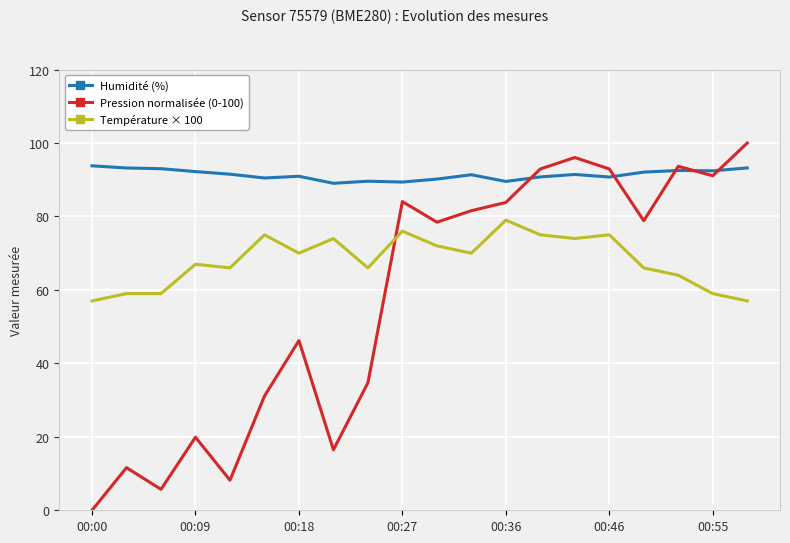

Which series has the widest spread of values?

Pression normalisée (0-100)